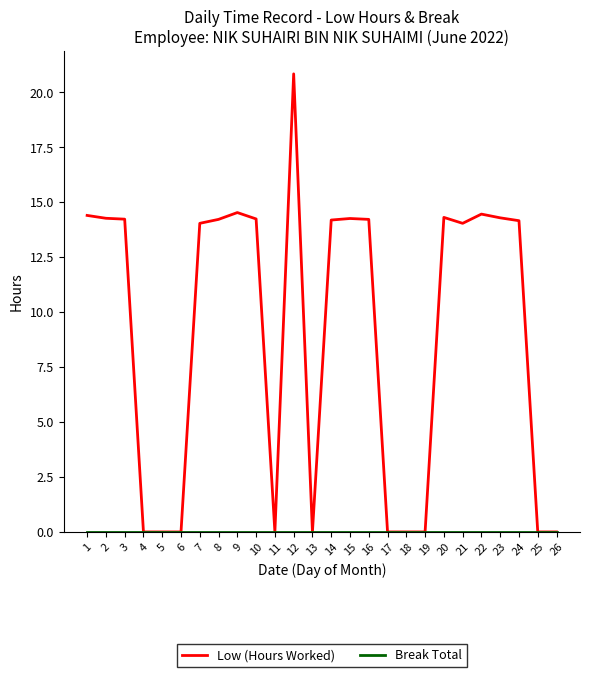

What is the highest value of the Low (Hours Worked) series?

20.8